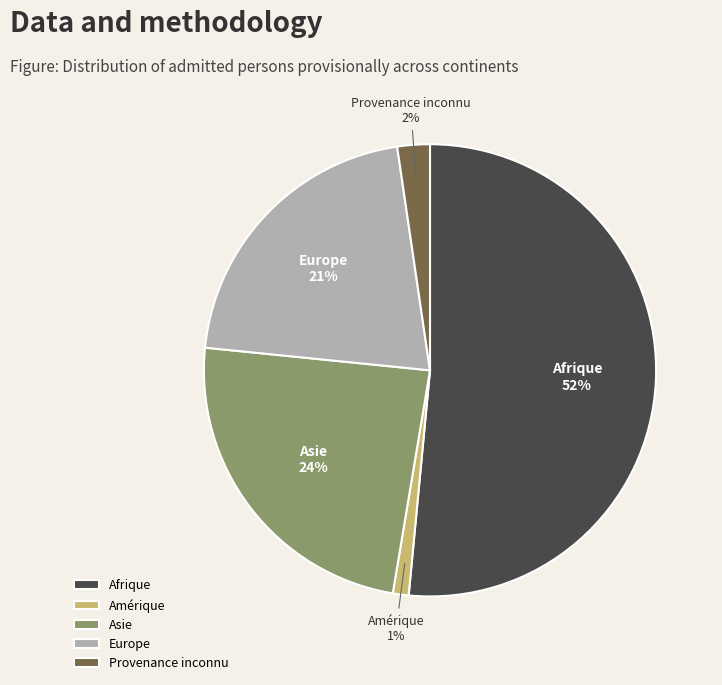

To the nearest percent, what is the difference between the Asie and Europe slice percentages?

3%